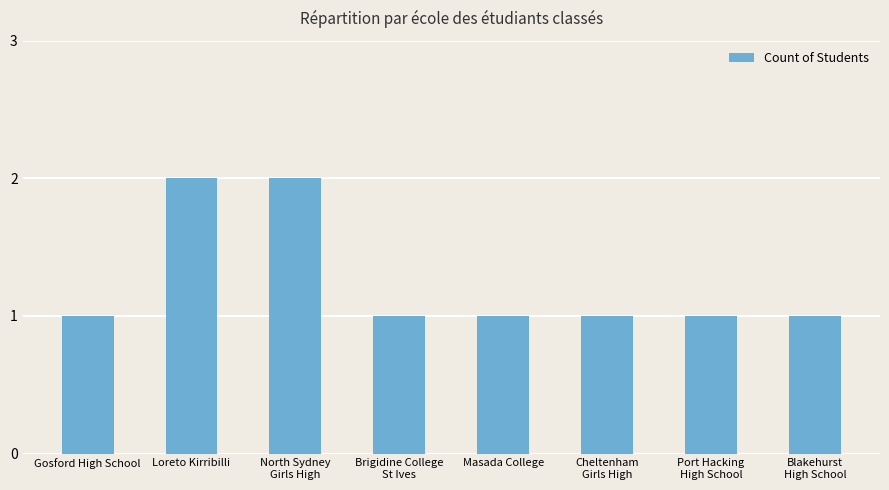

Reading left to right, what are all the values shown in this chart?

Gosford High School=1	Loreto Kirribilli=2	North Sydney
Girls High=2	Brigidine College
St Ives=1	Masada College=1	Cheltenham
Girls High=1	Port Hacking
High School=1	Blakehurst
High School=1